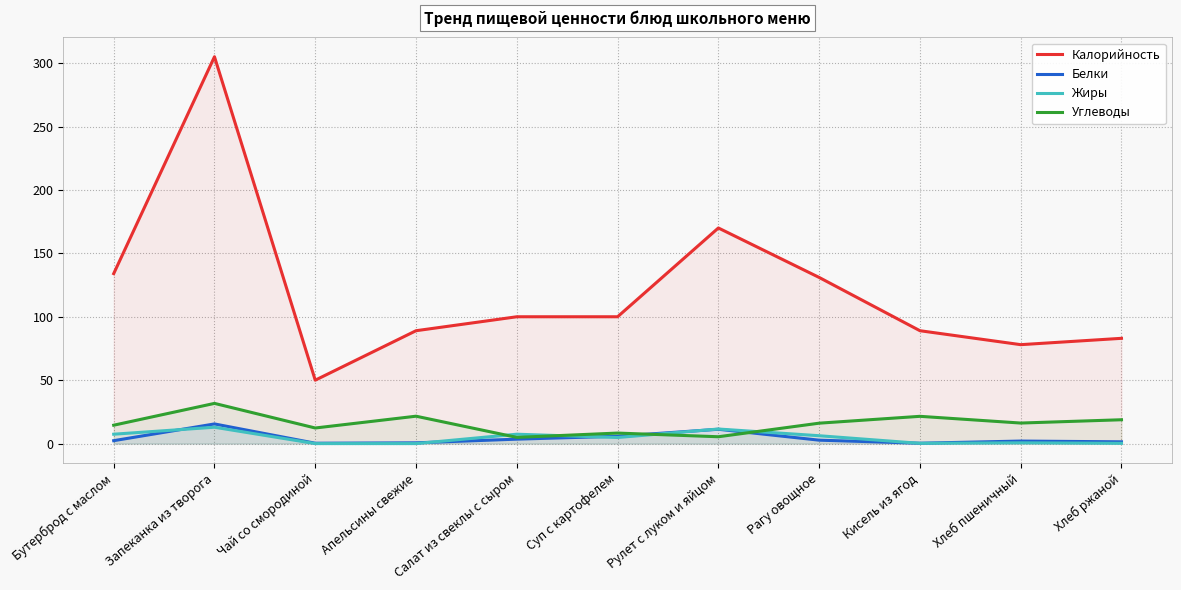

What is the maximum value for Белки?

15.5